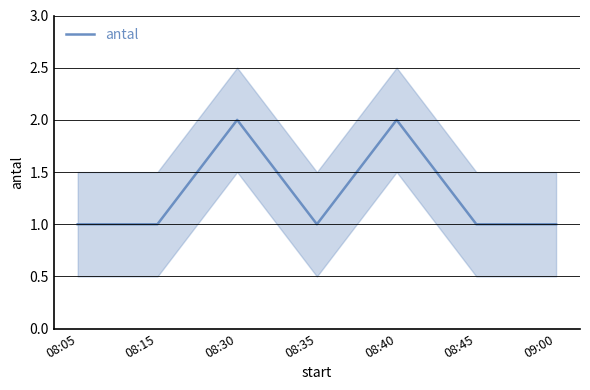

Rank the categories by value from lowest to highest.

08:05, 08:15, 08:35, 08:45, 09:00, 08:30, 08:40